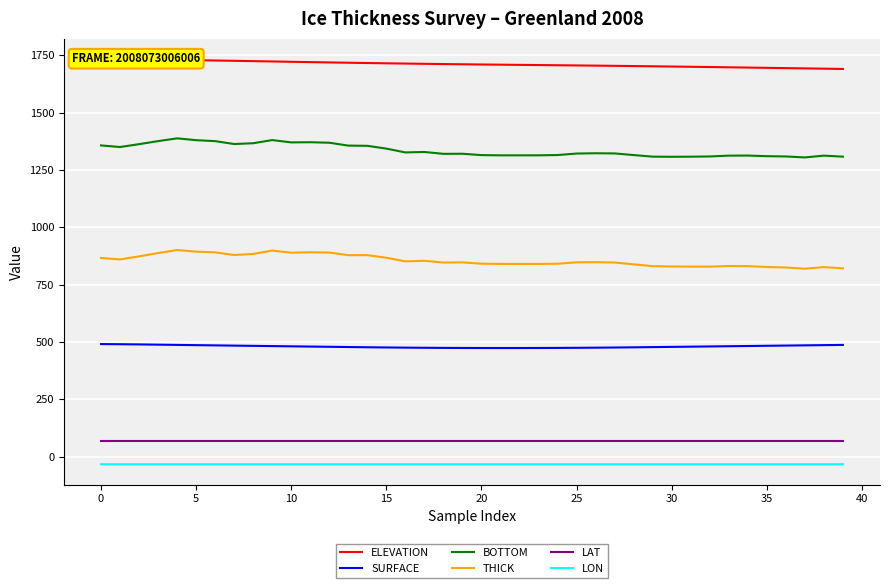

Reading left to right, extract all data points from this chart.

ELEVATION: 1733.6	1732.9	1732.1	1731.1	1730.0	1728.8	1727.5	1726.1	1724.8	1723.3	1721.9	1720.5	1719.1	1717.8	1716.5	1715.3	1714.1	1713.0	1712.0	1711.0	1710.1	1709.3	1708.4	1707.6	1706.8	1705.9	1705.1	1704.2	1703.2	1702.2	1701.2	1700.1	1699.0	1697.8	1696.6	1695.5	1694.3	1693.1	1691.9	1690.6
SURFACE: 490.7	490.2	489.3	488.2	487.2	486.1	485.1	484.0	483.0	481.9	480.9	479.9	478.9	477.9	476.9	476.0	475.2	474.6	474.1	473.8	473.6	473.5	473.6	473.7	474.0	474.4	475.0	475.7	476.6	477.5	478.5	479.4	480.4	481.4	482.3	483.3	484.2	485.2	486.1	487.1
BOTTOM: 1357.2	1350.2	1362.6	1375.9	1388.0	1380.0	1375.8	1363.2	1366.7	1380.4	1370.3	1371.0	1368.9	1356.3	1355.4	1343.2	1326.6	1328.6	1320.4	1320.8	1314.9	1313.9	1313.9	1314.0	1315.2	1321.7	1323.0	1322.2	1315.1	1308.2	1307.6	1308.0	1309.0	1312.6	1312.9	1310.2	1309.0	1304.7	1312.6	1308.1
THICK: 866.4	860.0	873.3	887.6	900.8	893.9	890.8	879.2	883.7	898.5	889.4	891.1	890.0	878.5	878.5	867.3	851.4	854.0	846.3	847.1	841.3	840.4	840.3	840.2	841.2	847.3	848.0	846.4	838.5	830.6	829.1	828.6	828.6	831.2	830.6	826.9	824.8	819.5	826.4	821.0
LAT: 68.9	68.9	68.9	68.9	68.9	68.9	68.9	68.9	68.9	68.9	68.9	68.9	68.9	68.9	68.9	68.9	68.9	68.9	68.9	68.9	68.9	68.9	68.9	68.9	68.9	68.9	68.9	68.9	68.9	68.9	68.9	68.9	68.9	68.9	68.9	68.9	68.9	68.9	68.9	68.9
LON: -33.4	-33.4	-33.4	-33.4	-33.4	-33.4	-33.4	-33.4	-33.4	-33.4	-33.4	-33.4	-33.4	-33.4	-33.4	-33.4	-33.4	-33.4	-33.4	-33.4	-33.4	-33.4	-33.4	-33.4	-33.4	-33.4	-33.4	-33.4	-33.4	-33.4	-33.4	-33.4	-33.4	-33.4	-33.4	-33.4	-33.4	-33.4	-33.4	-33.4